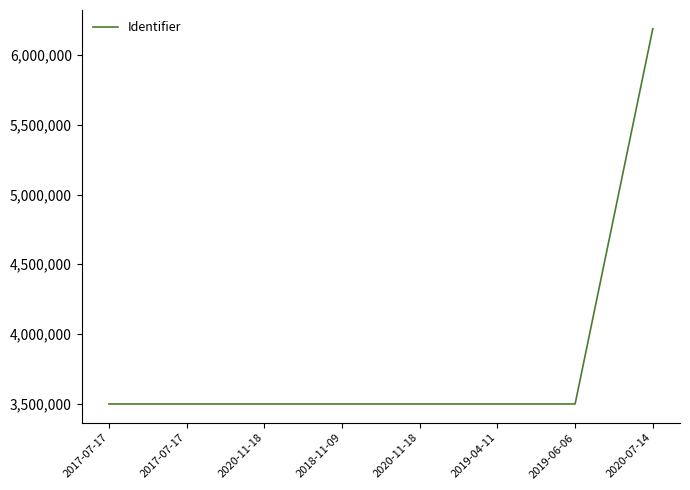

At which category does the chart reach its peak across all series?

2020-07-14